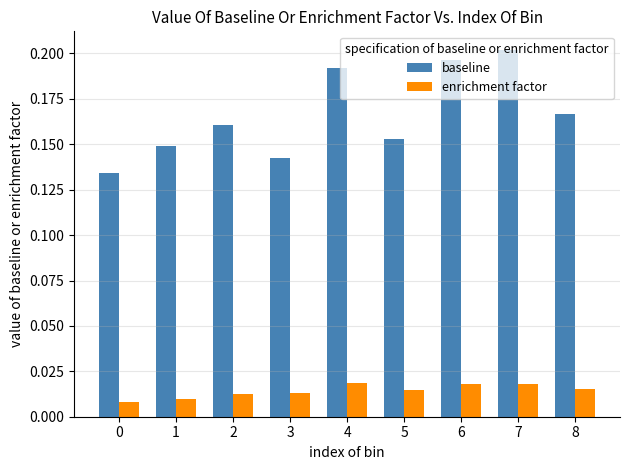

Between 2 and 7, which series saw the biggest shift?

baseline